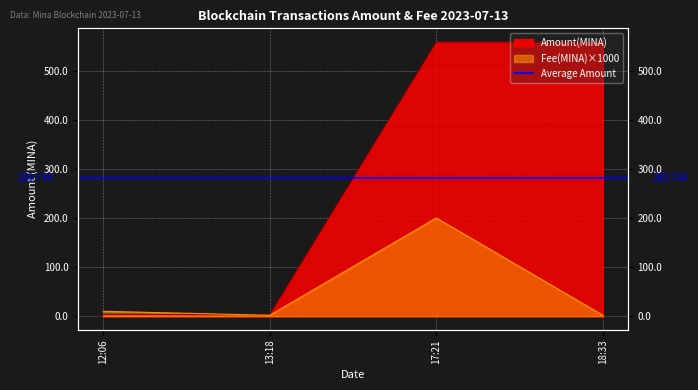

What is the difference between the maximum and minimum values in the Fee series?

198.1